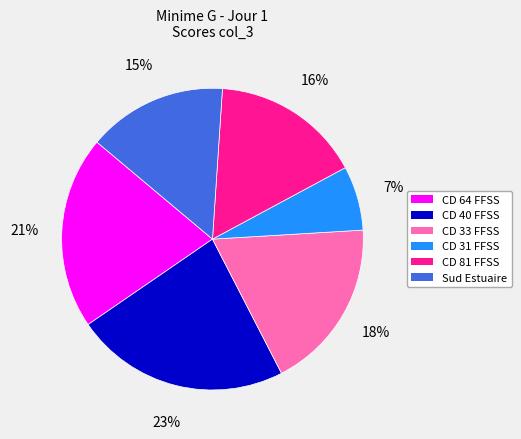

To the nearest percent, what portion does CD 33 FFSS represent?

18%